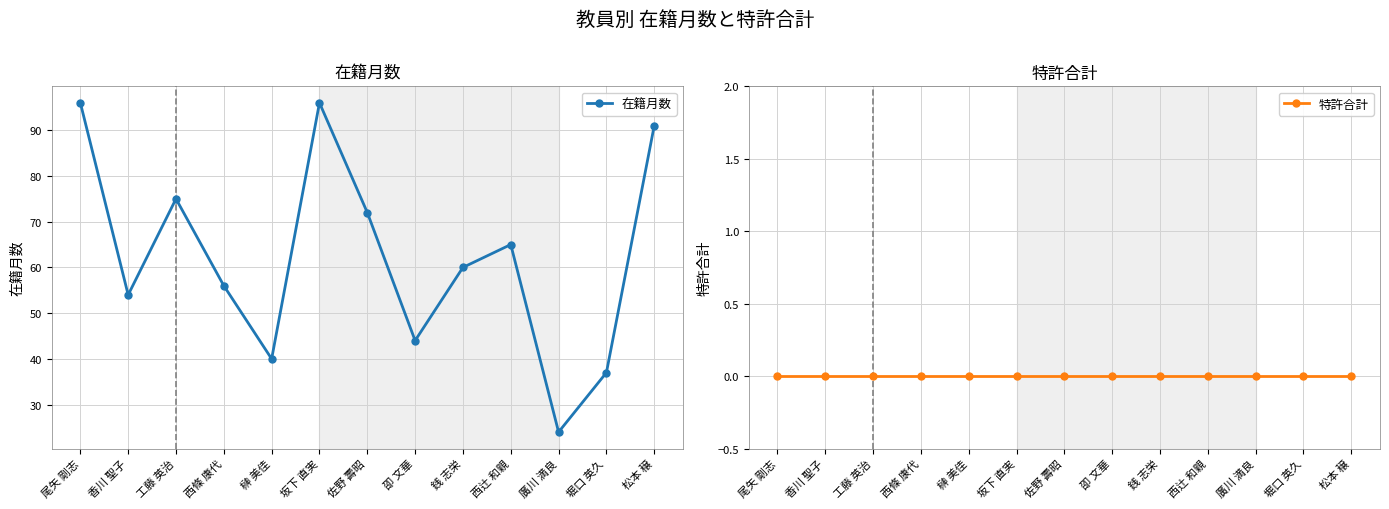

True or false: 在籍月数 and 特許合計 cross at least once.

False